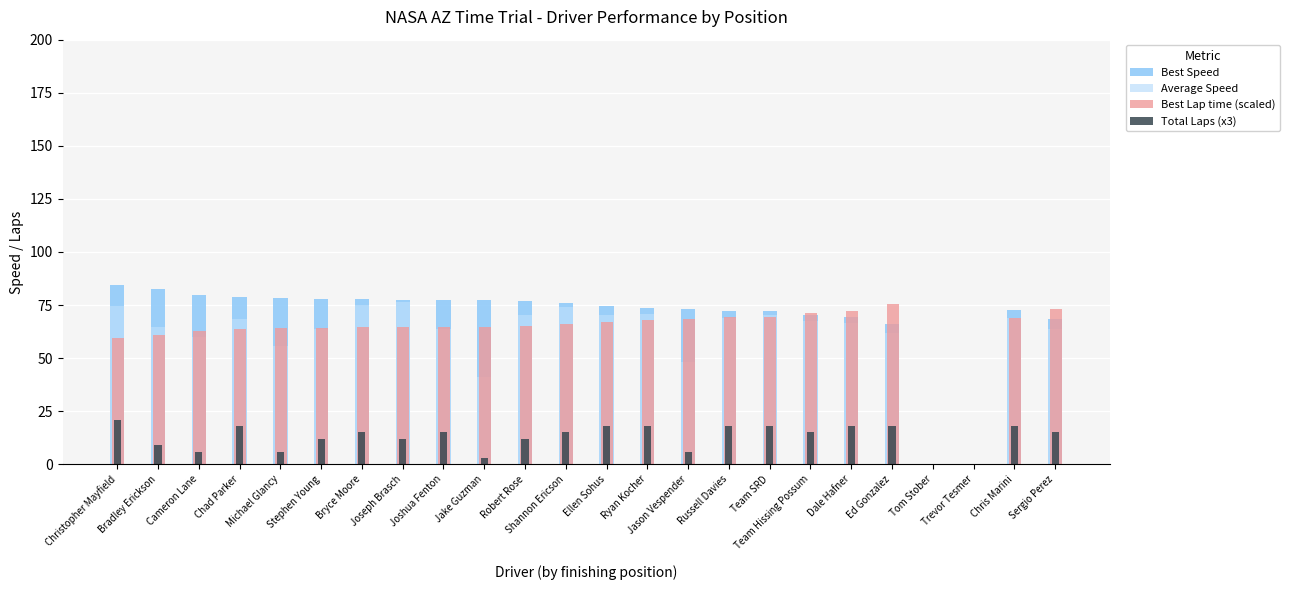

List the labels in order of Total Laps (x3) value, smallest first.

Tom Stober, Trevor Tesmer, Jake Guzman, Cameron Lane, Michael Glancy, Jason Vespender, Bradley Erickson, Stephen Young, Joseph Brasch, Robert Rose, Bryce Moore, Joshua Fenton, Shannon Ericson, Team Hissing Possum, Sergio Perez, Chad Parker, Ellen Sohus, Ryan Kocher, Russell Davies, Team SRD, Dale Hafner, Ed Gonzalez, Chris Marini, Christopher Mayfield